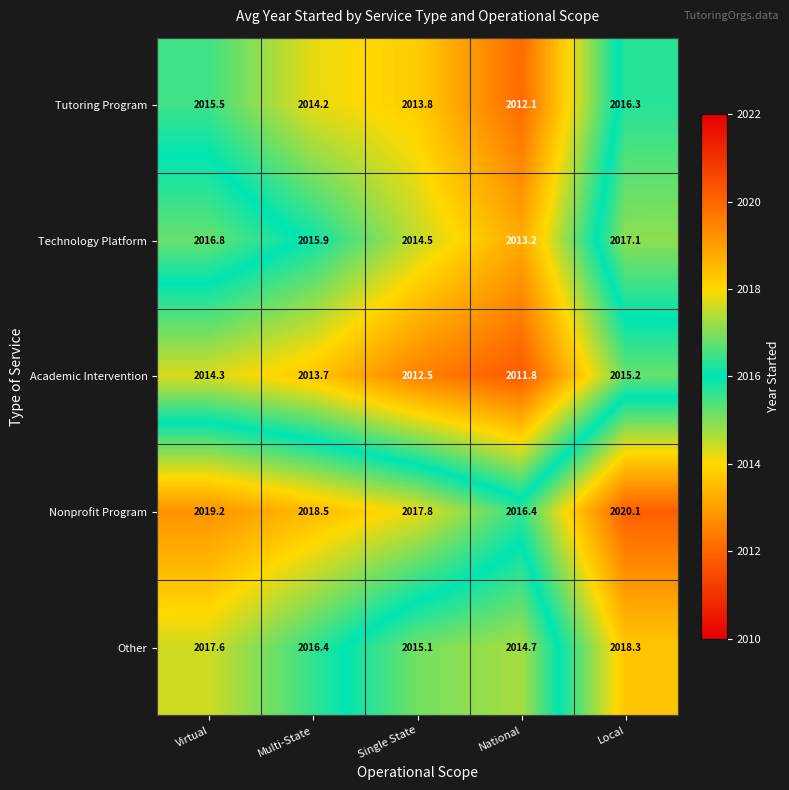

What is the sum of all Technology Platform values?

10077.5